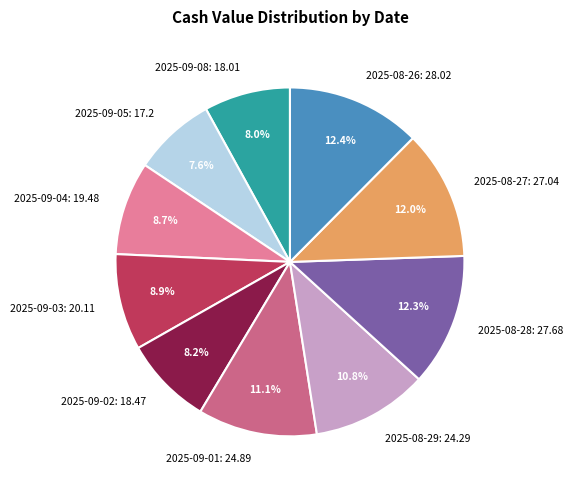

Do 2025-08-29 and 2025-08-27 together represent more than half of the pie?

No